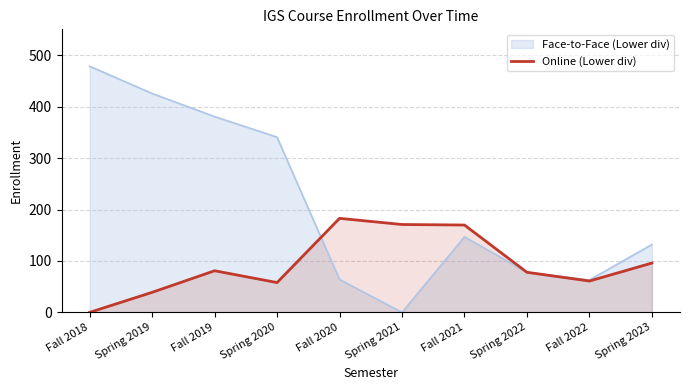

Which series has the largest range (max minus min)?

Face-to-Face (Lower div)